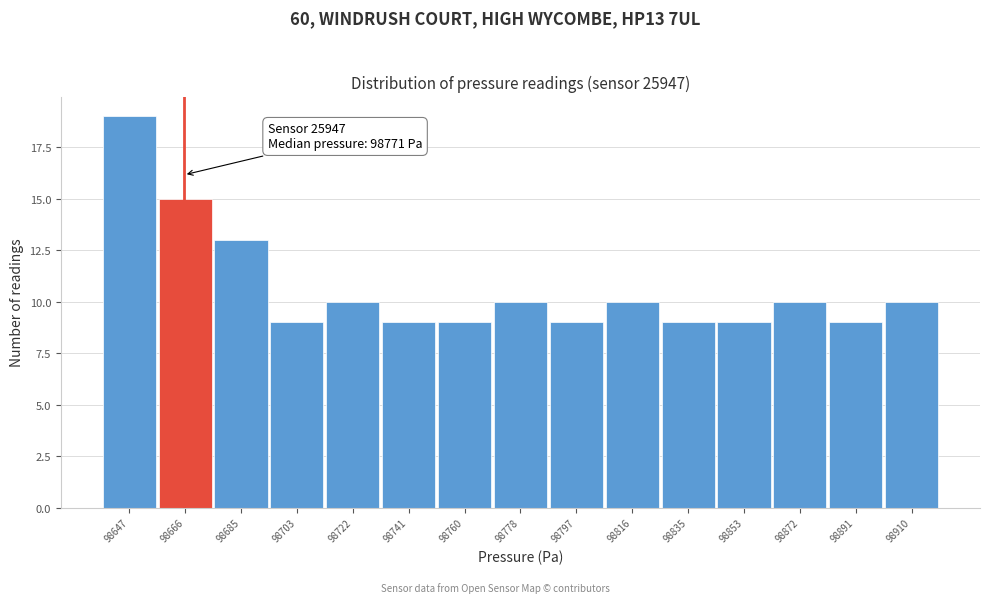

Reading left to right, extract all data points from this chart.

98647=19	98666=15	98685=13	98703=9	98722=10	98741=9	98760=9	98778=10	98797=9	98816=10	98835=9	98853=9	98872=10	98891=9	98910=10